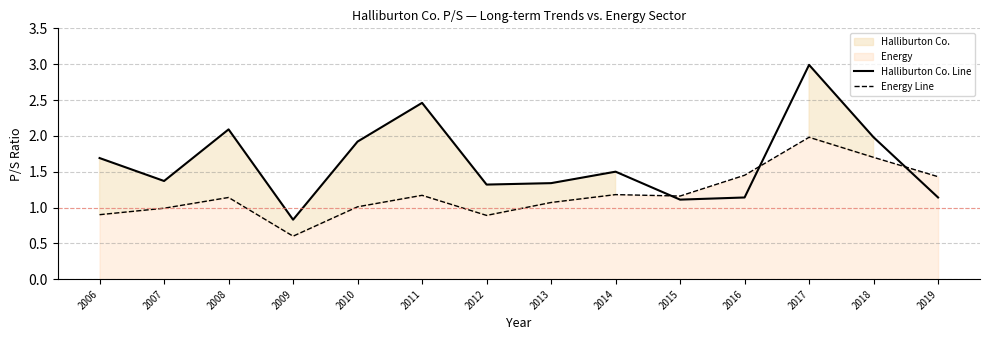

How many lines are shown in the chart?

2